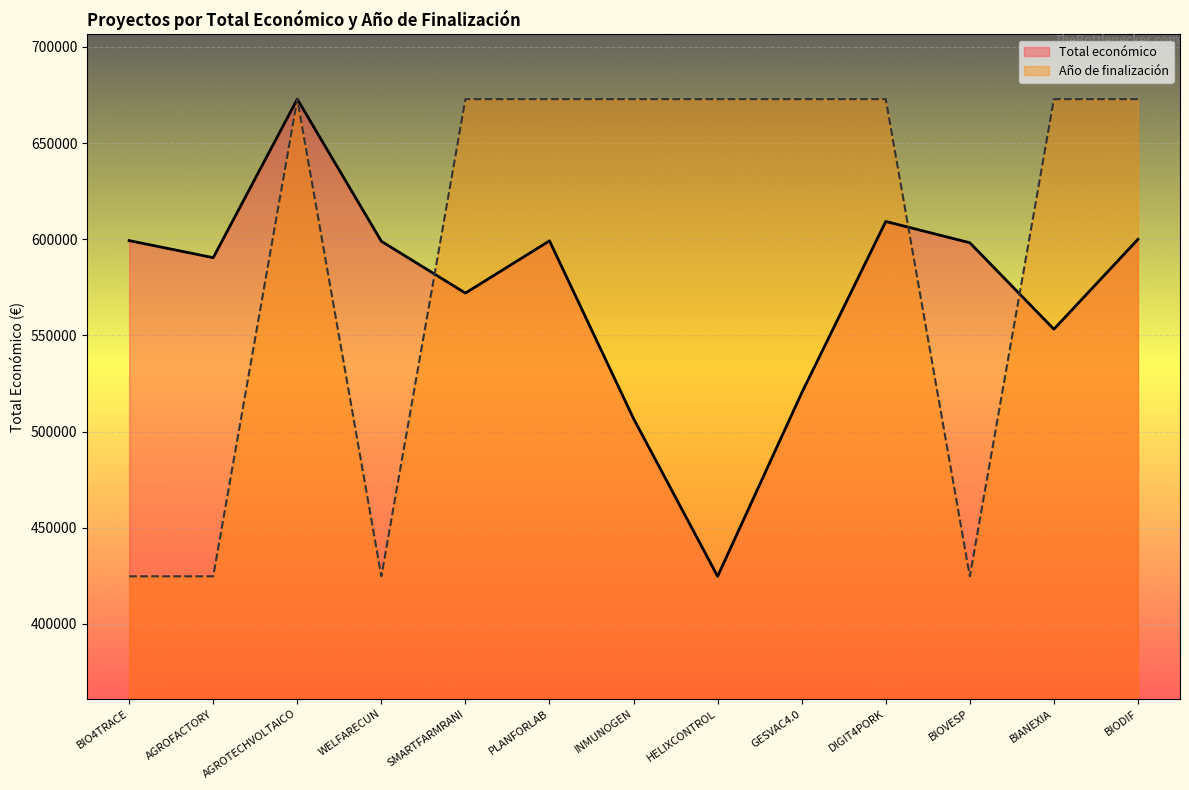

Which label corresponds to the smallest value in the chart?

HELIXCONTROL